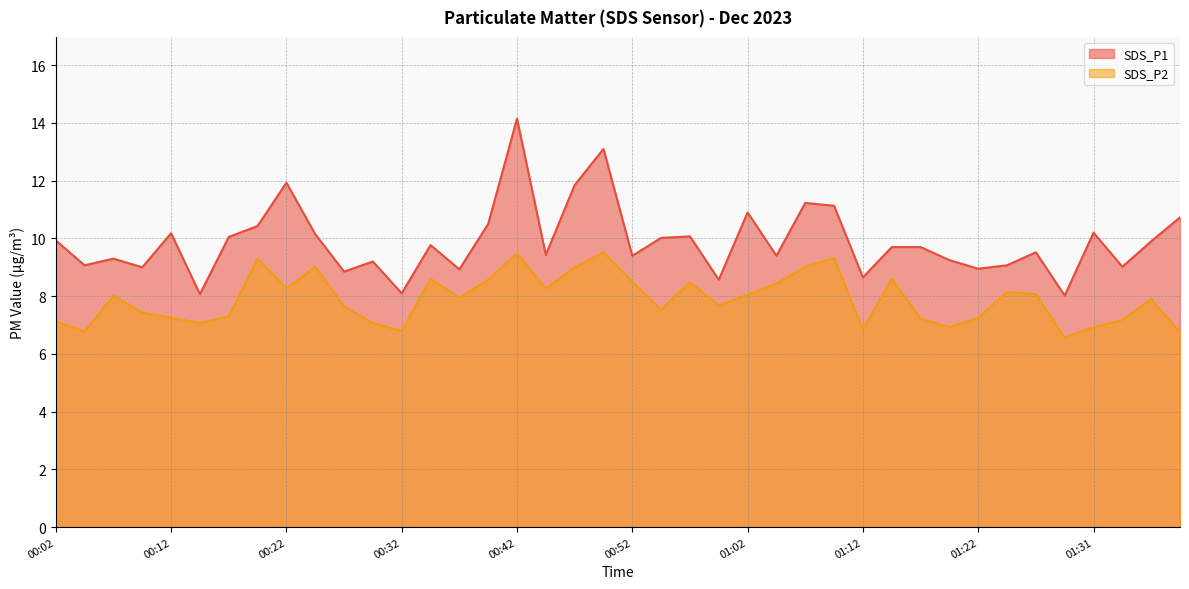

What is the maximum value for SDS_P2?

9.5